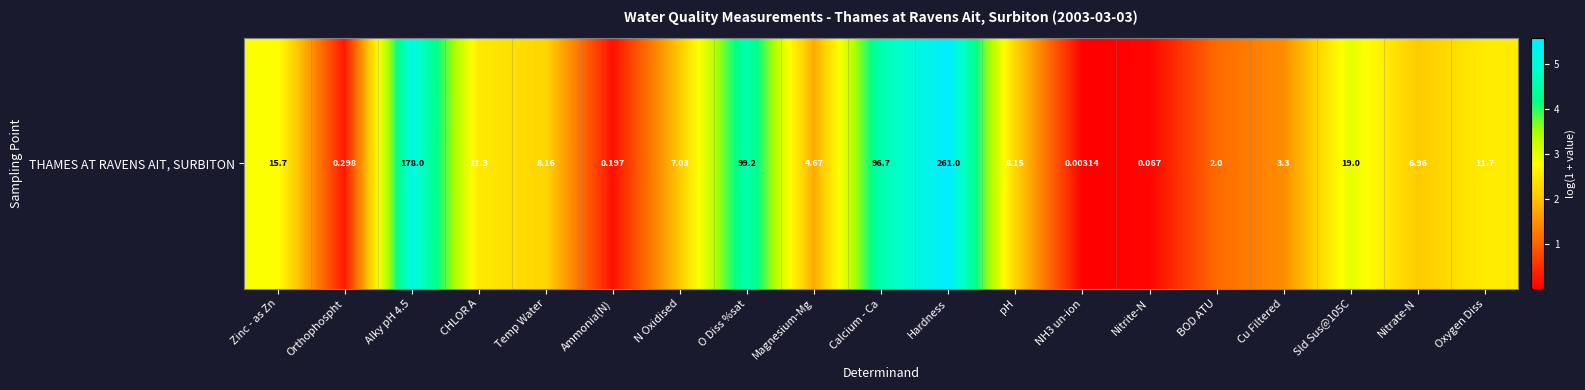

Where is the data nearest to the value 2?

Nitrate-N